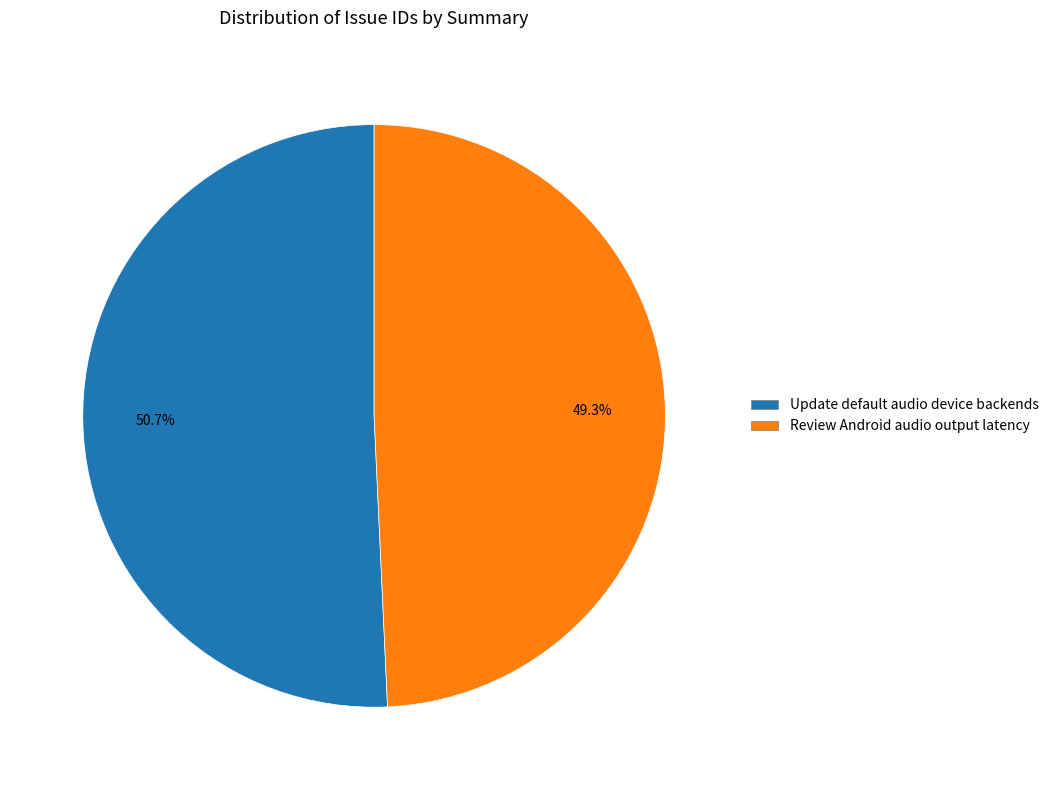

What percentage is the Update default audio device backends slice, to the nearest percent?

51%